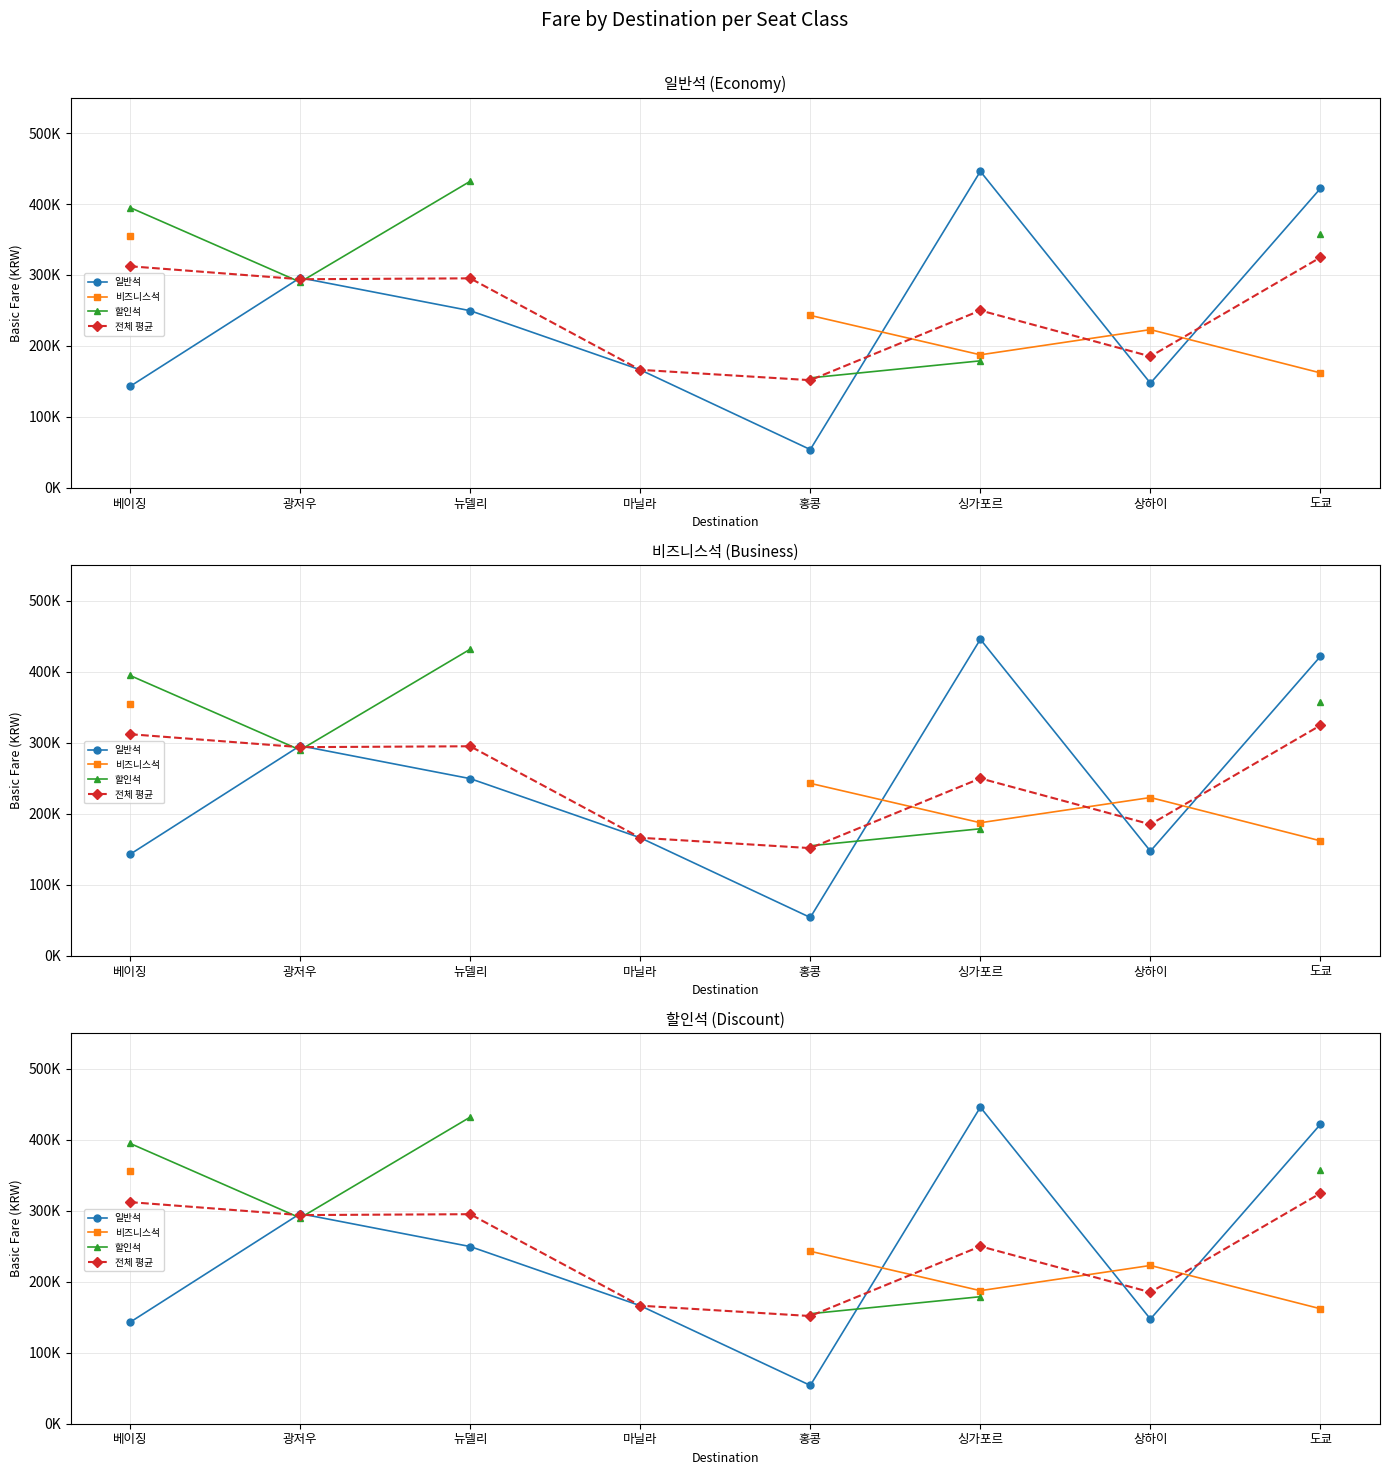

Which category has the lowest value across all series?

홍콩